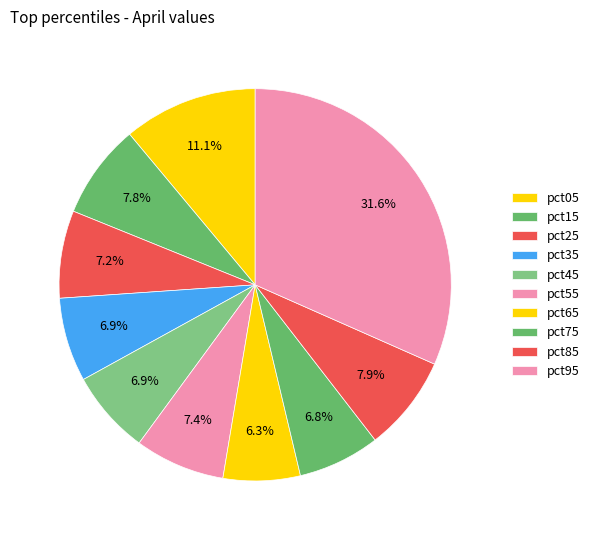

Count the number of slices in the pie.

10